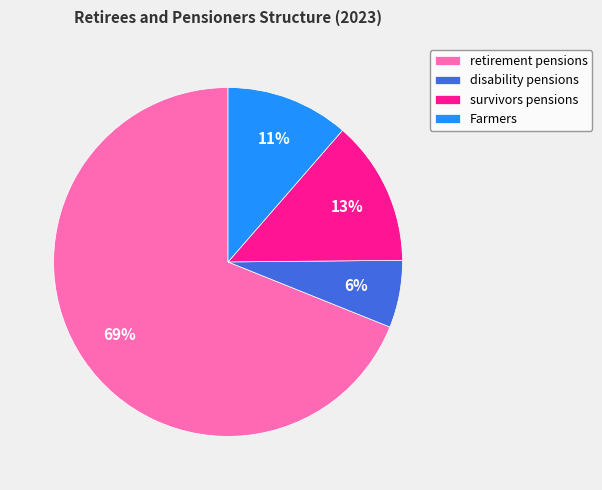

What percentage is the survivors pensions slice, to the nearest percent?

13%